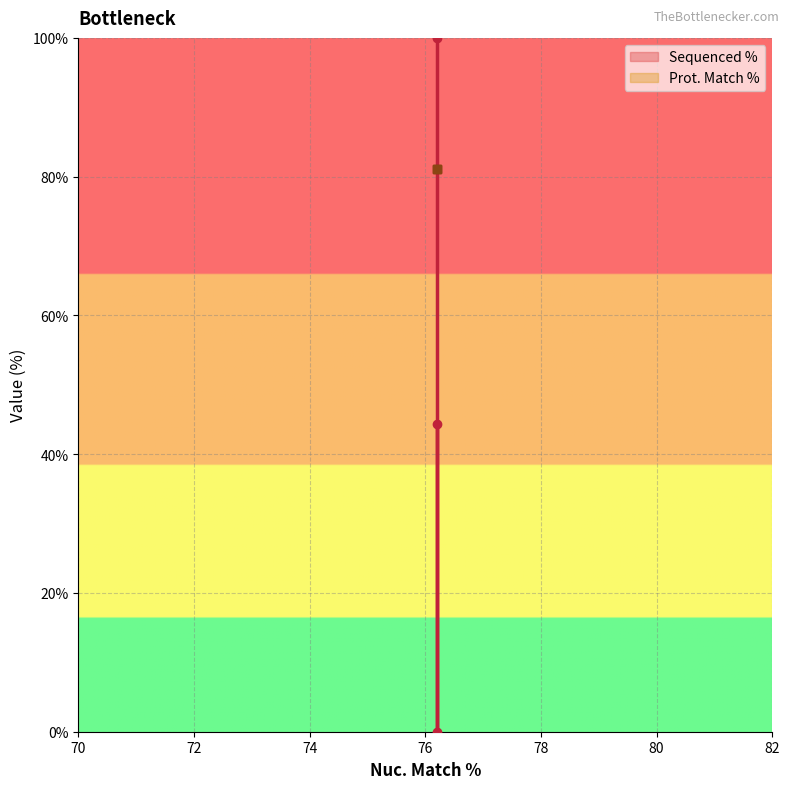

The value at ccsbBroad304_07856 is -38.7. True or false?

False